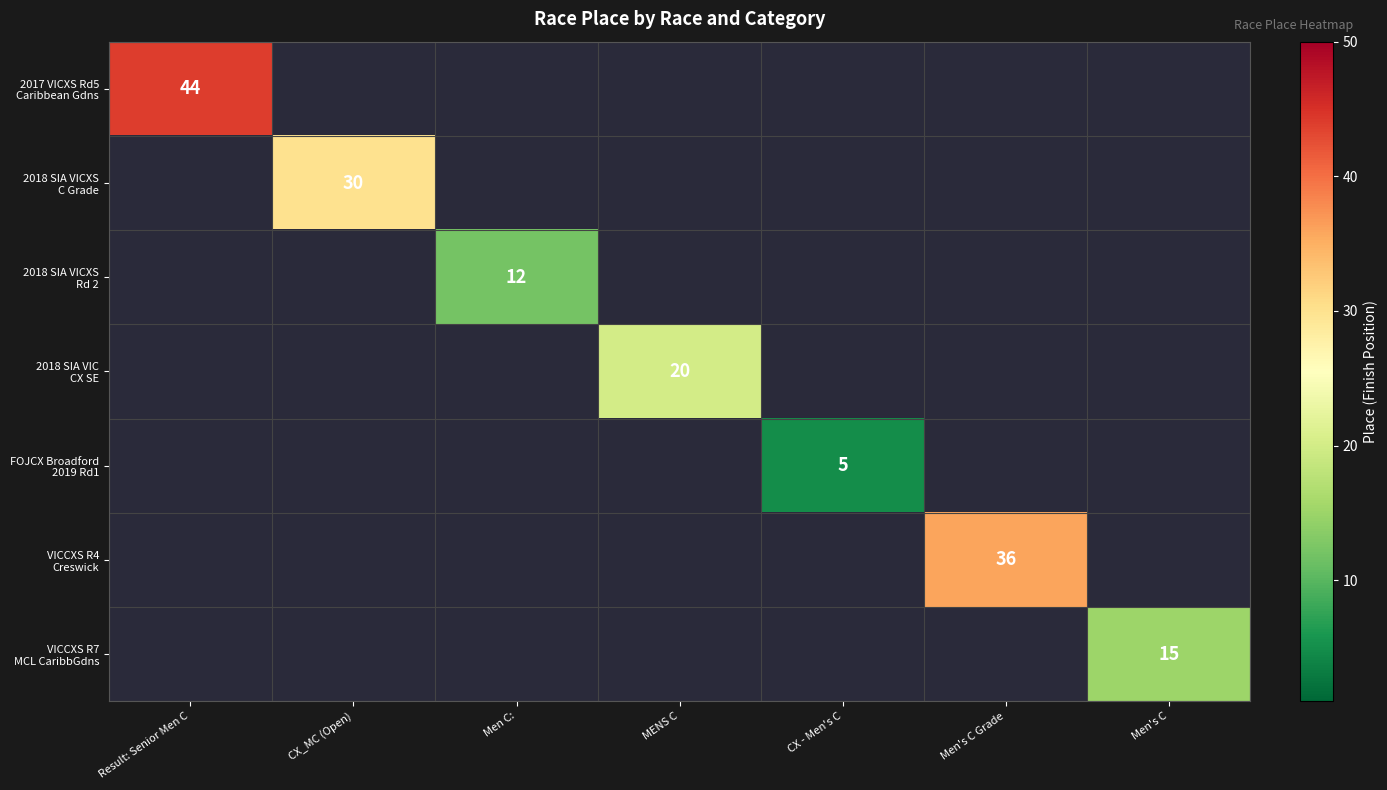

Rank the categories by 2017 VICXS Rd5 Caribbean Gdns value from highest to lowest.

Result: Senior Men C, CX_MC (Open), Men C:, MENS C, CX - Men's C, Men's C Grade, Men's C